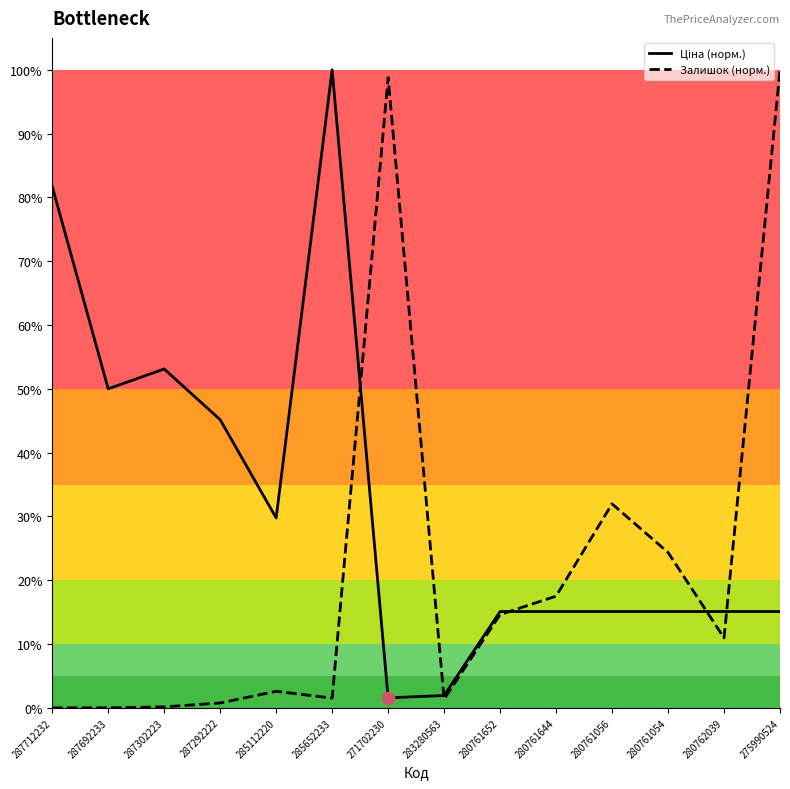

Which series reaches the maximum Y coordinate?

Ціна (норм.)